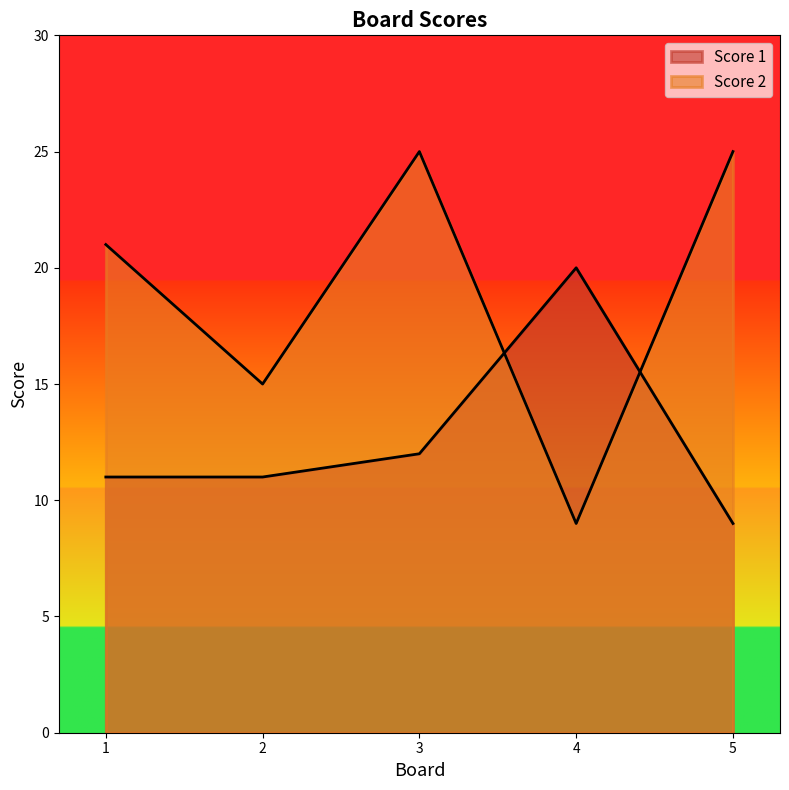

What is the maximum value for Score 1?

20